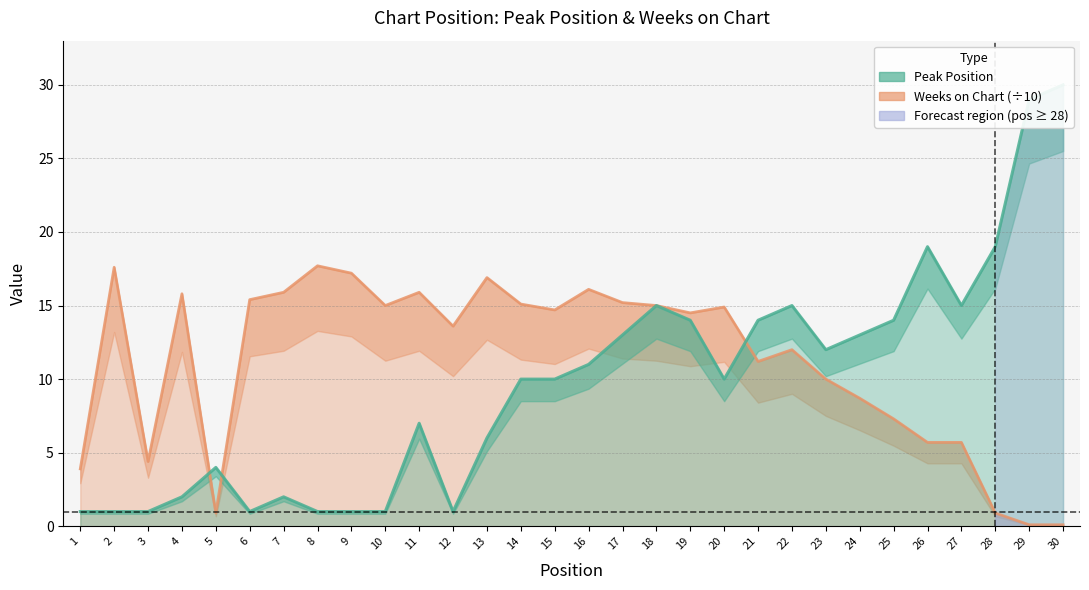

What is the difference between the maximum and minimum values in the Peak Position series?

29.0